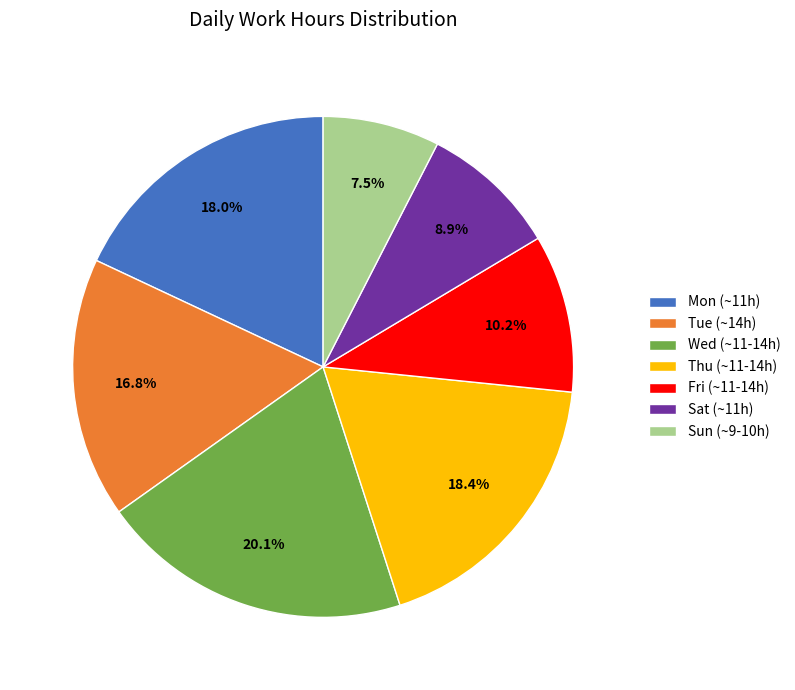

What percentage is NOT represented by Sat (~11h)?

91.1%